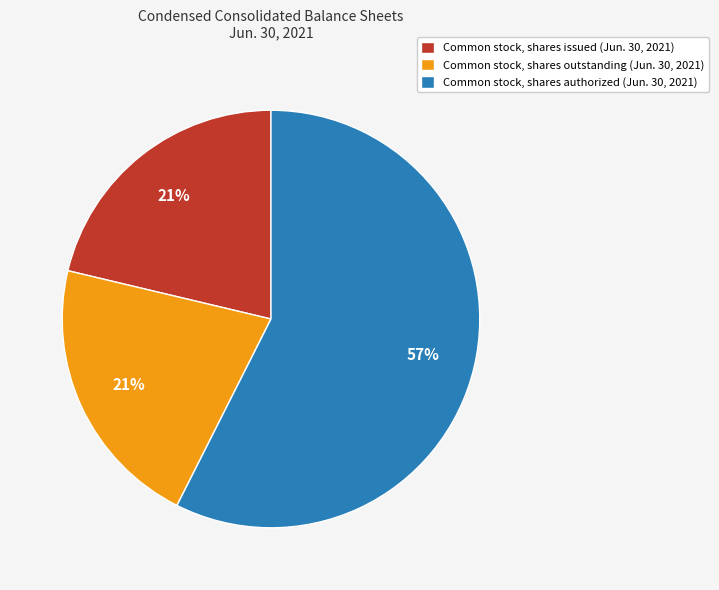

Which slice represents more than half of the pie?

Common stock, shares authorized (Jun. 30, 2021)